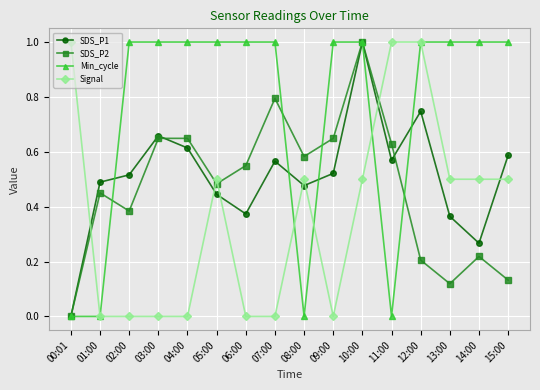

How many lines are shown in the chart?

4